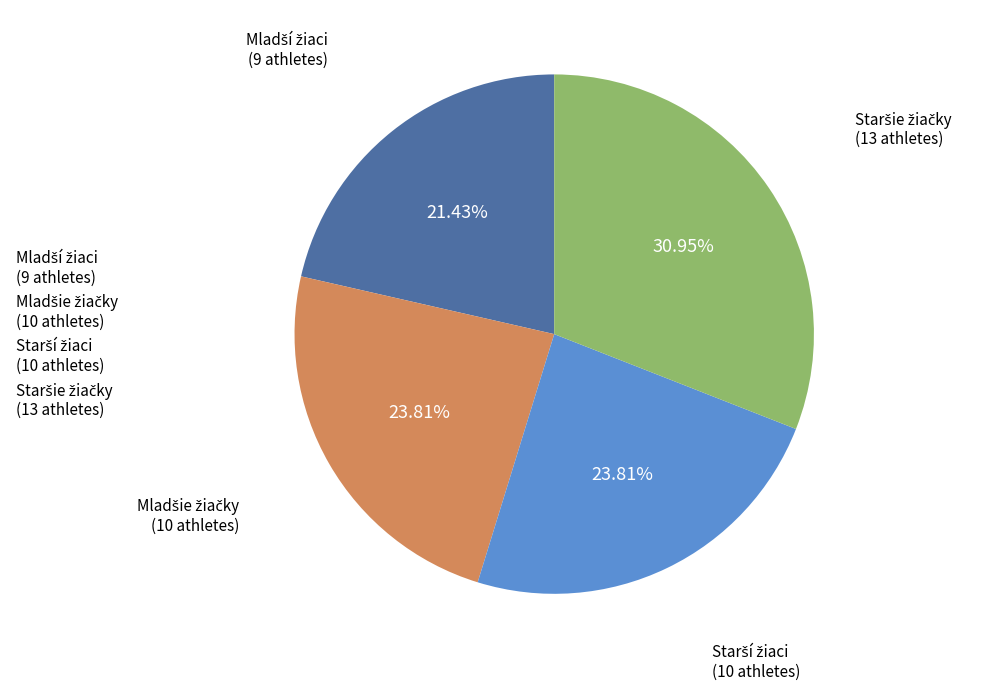

Does any single category account for the majority?

No